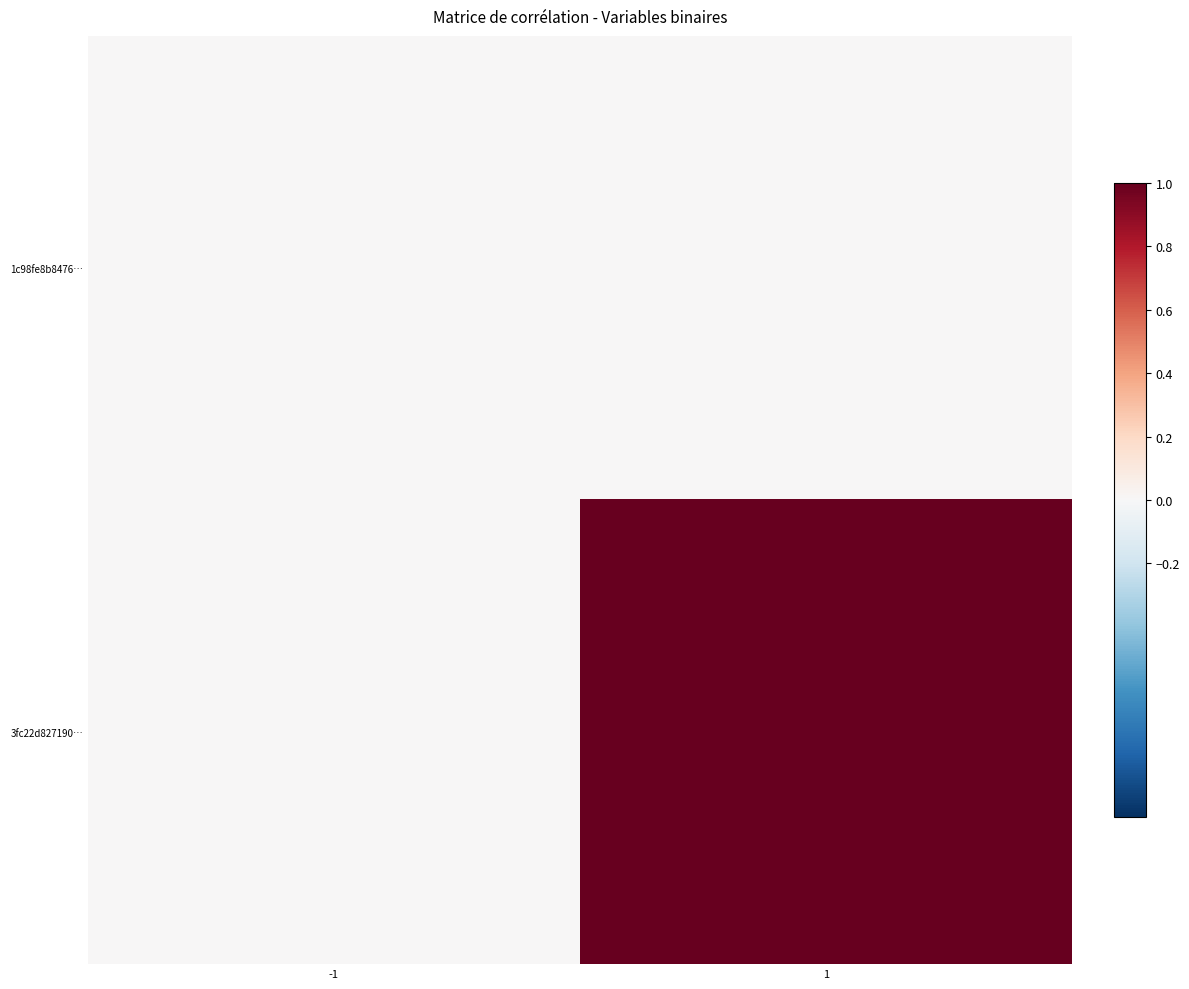

Which series has the largest total across all categories?

3fc22d827190…